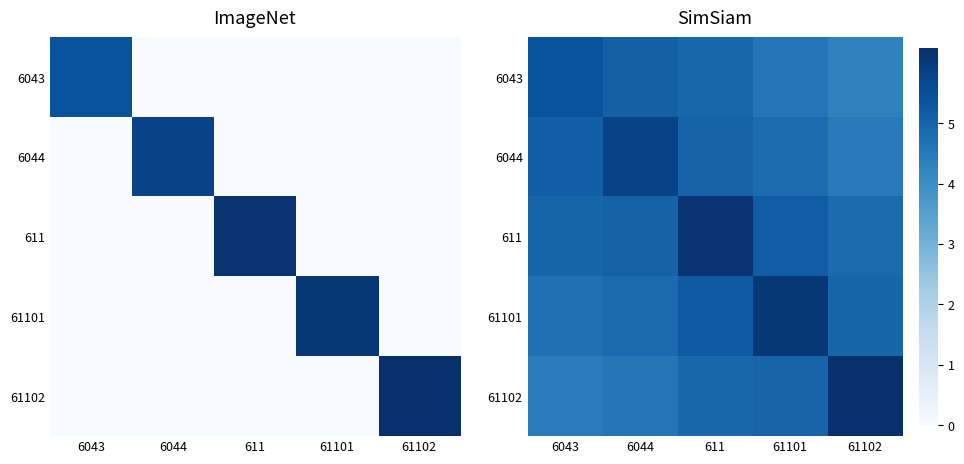

Which category has the lowest value in the 61102 series?

6043